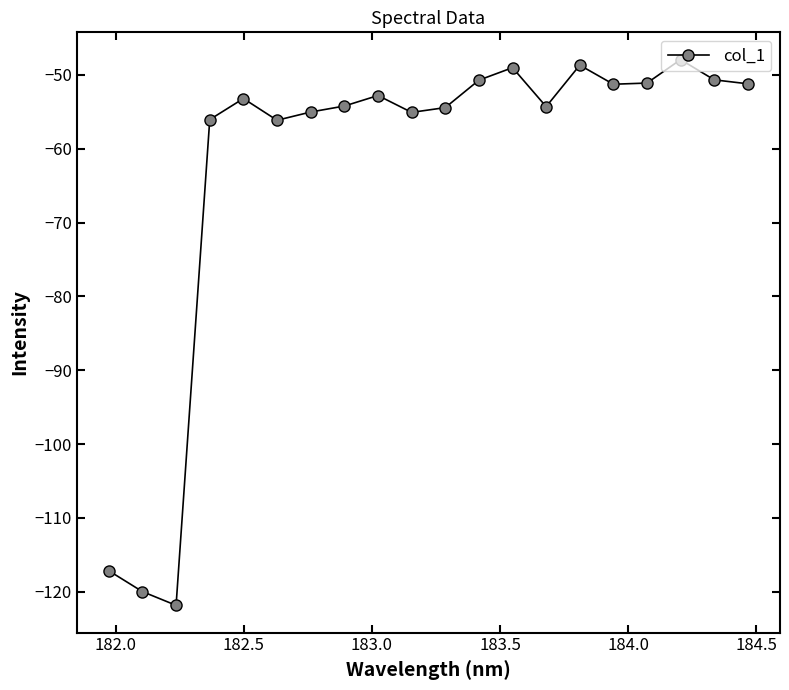

What is the difference between the second highest and minimum values?

73.1